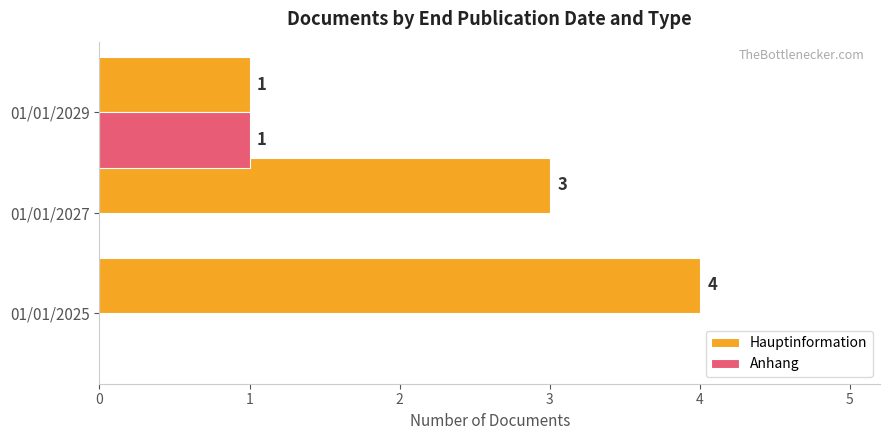

How many Hauptinformation values are between 1 and 4?

3